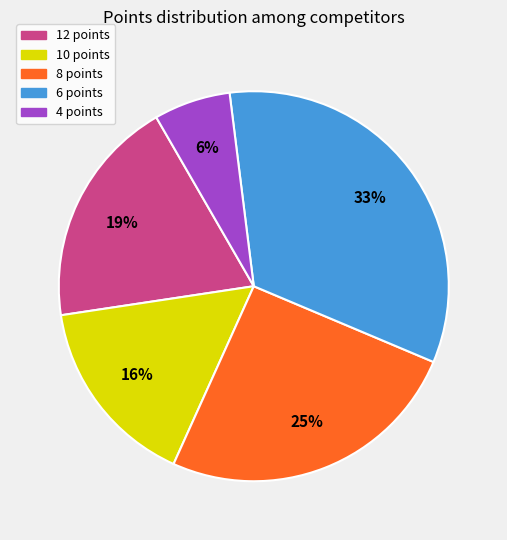

Which slice is the smallest?

4 points